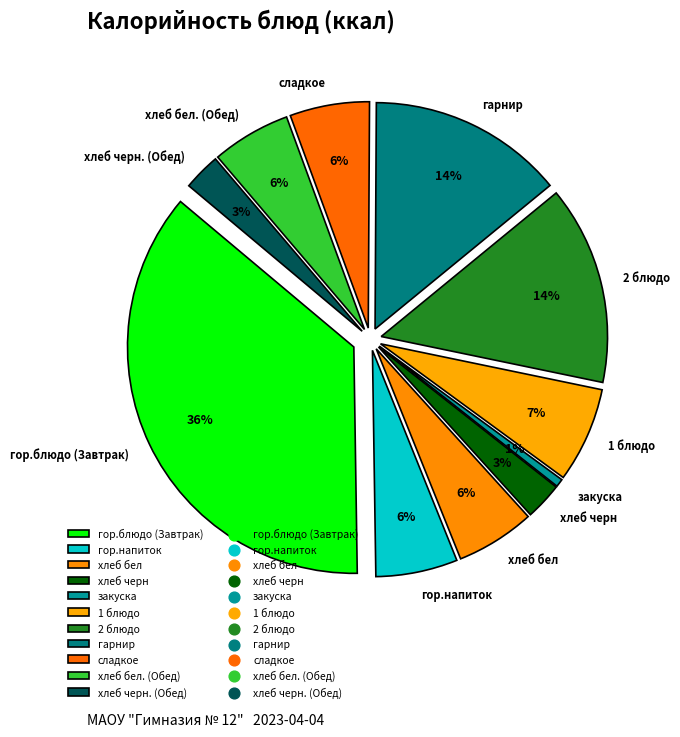

What is the largest slice in the pie chart?

гор.блюдо (Завтрак)